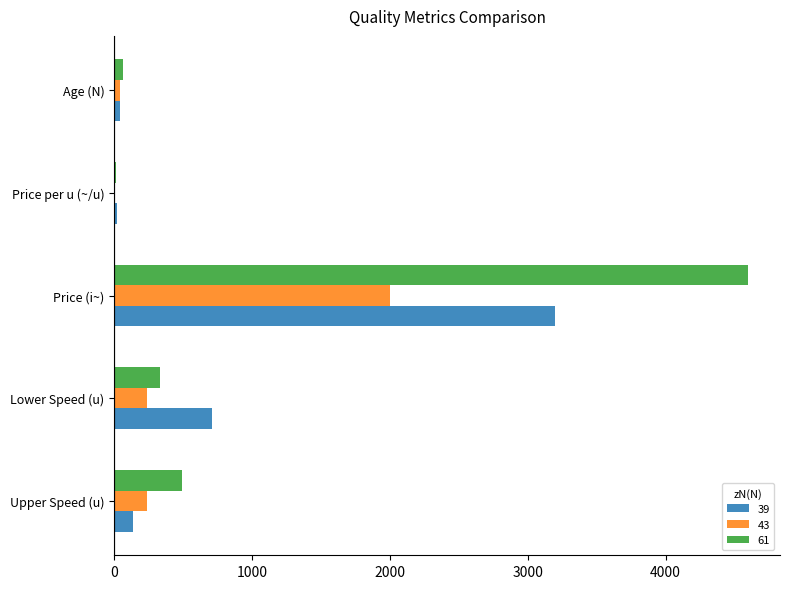

Is it true that 61 equals 1894.5 at Price (i~)?

False